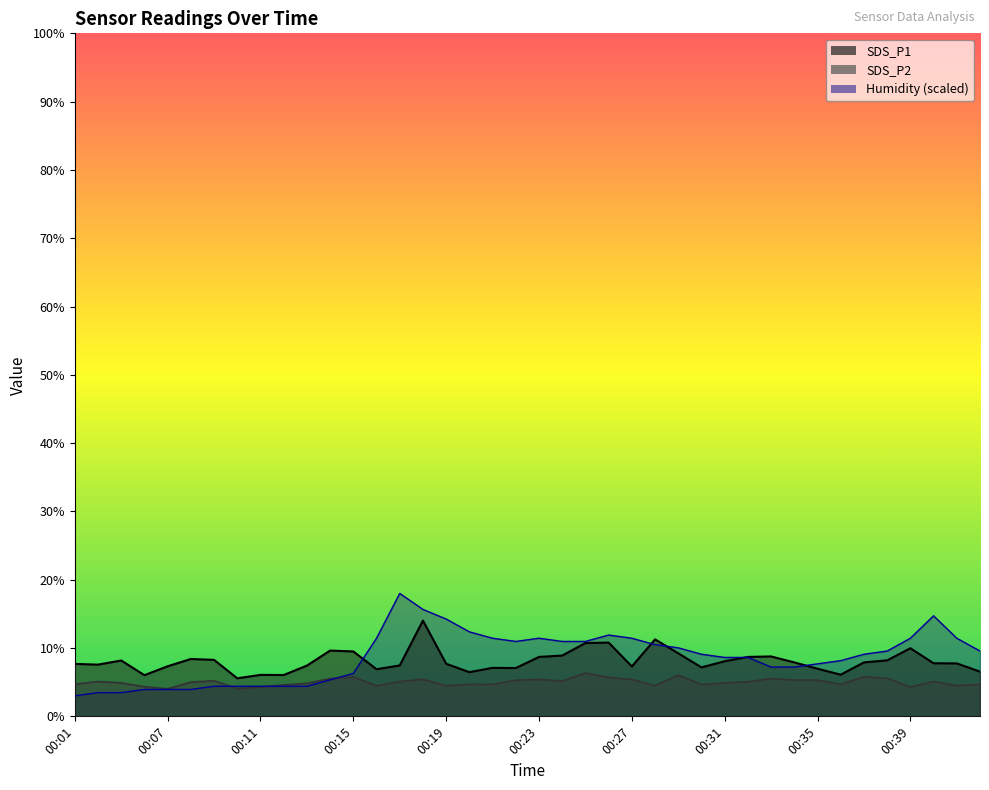

What is the value of the SDS_P1 point at the 28th from the left?

7.2